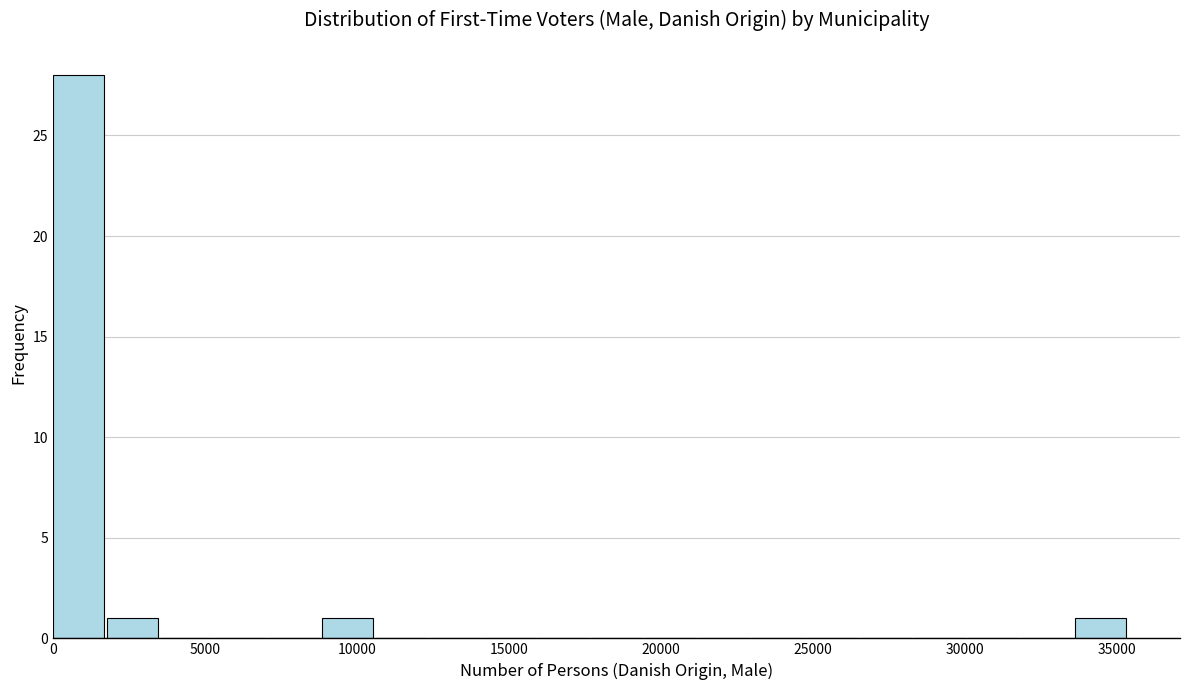

Read against the x-axis, roughly where is the centre of the tallest bar?

1000